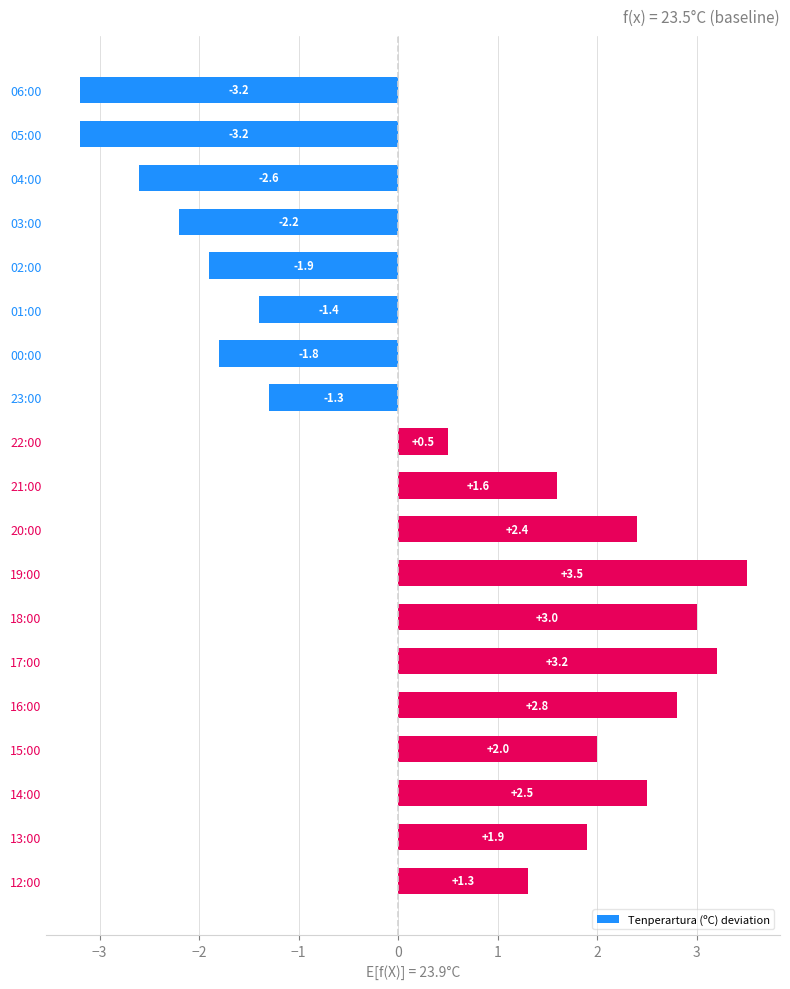

Are the bars horizontal?

Yes